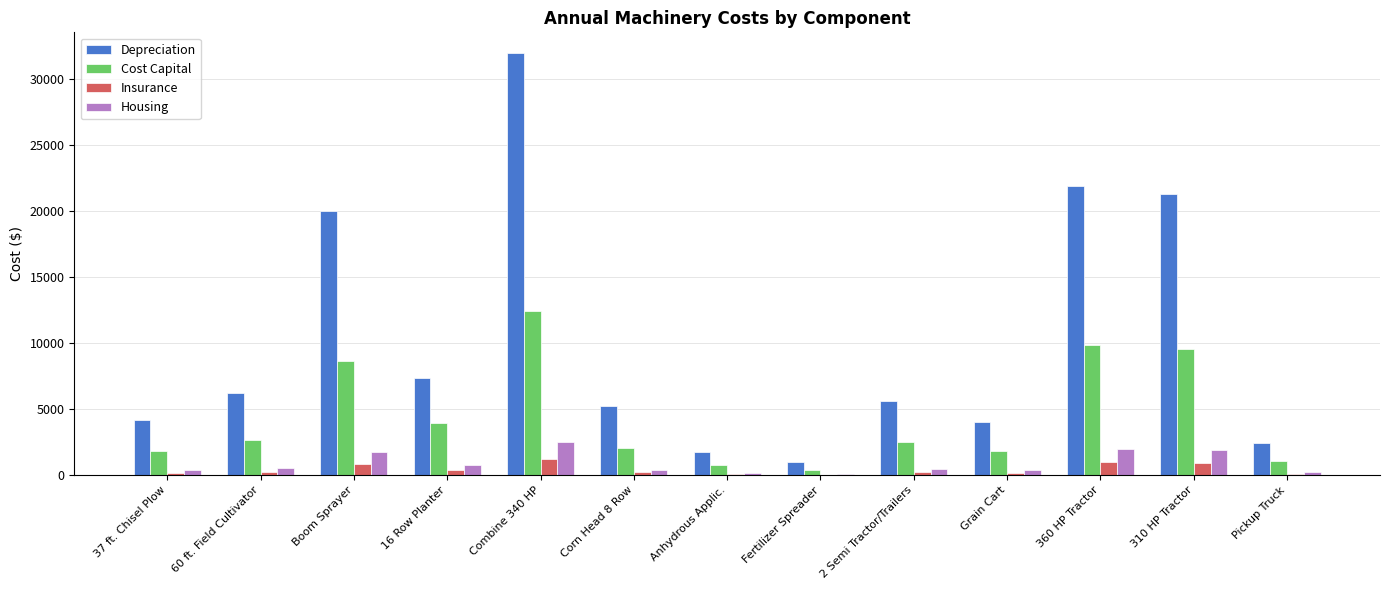

Which series has the largest total across all categories?

Depreciation